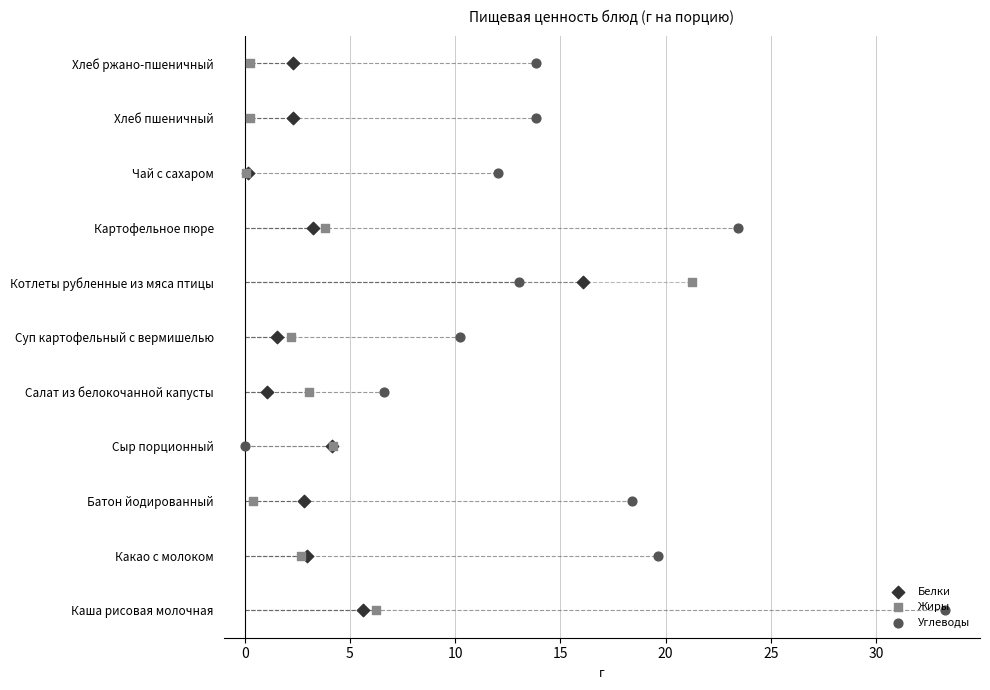

What are all the series names shown in the legend?

Белки, Жиры, Углеводы